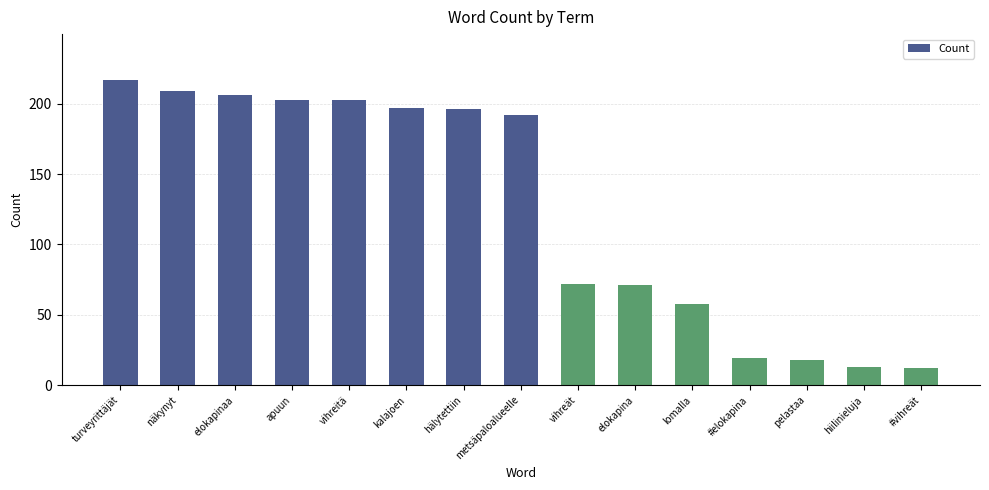

Reading right to left, extract all data points from this chart.

12	13	18	19	58	71	72	192	196	197	203	203	206	209	217